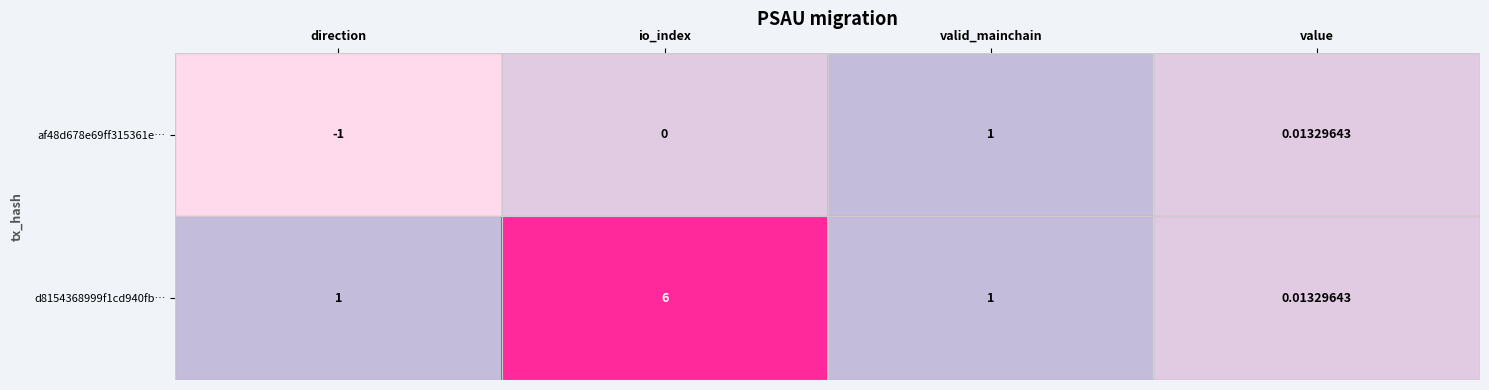

Which category has the highest value in the d8154368999f1cd940fb… series?

io_index